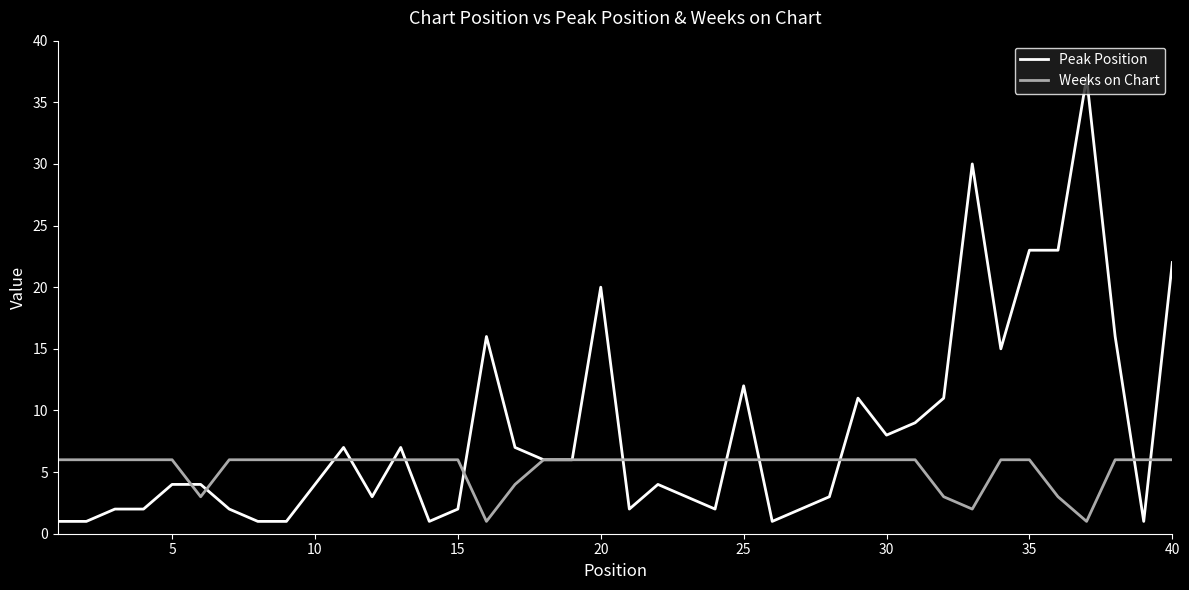

Which series has the widest spread of values?

Peak Position